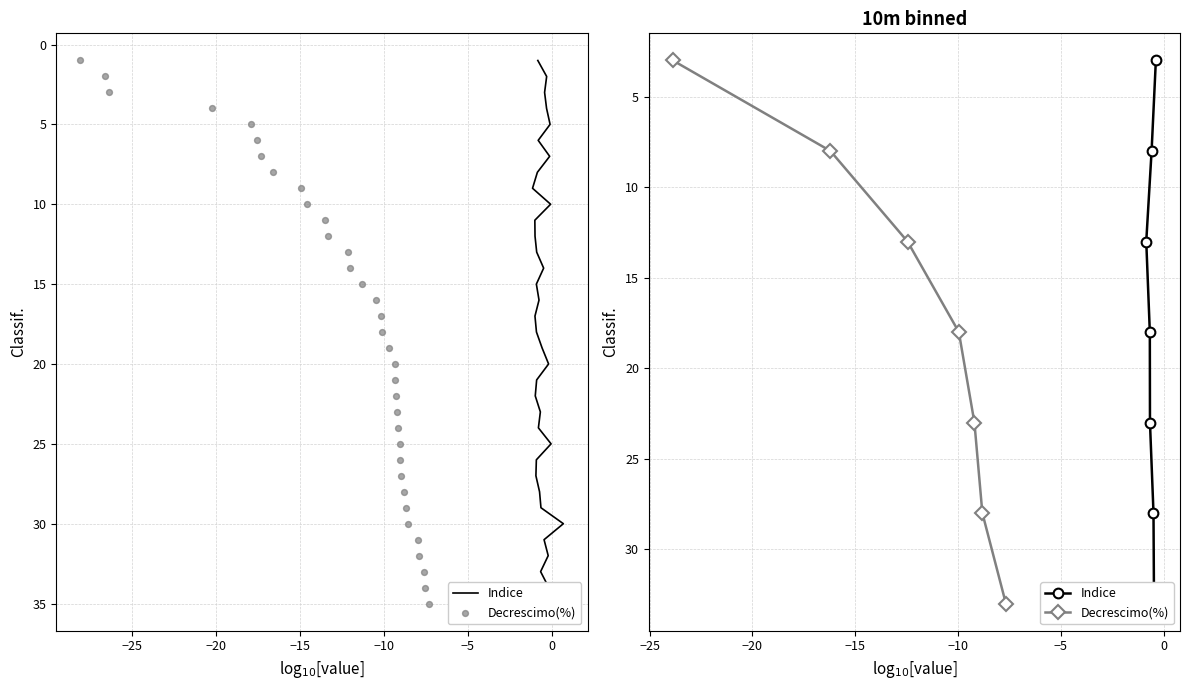

Which series has the largest Y range (max minus min)?

Indice